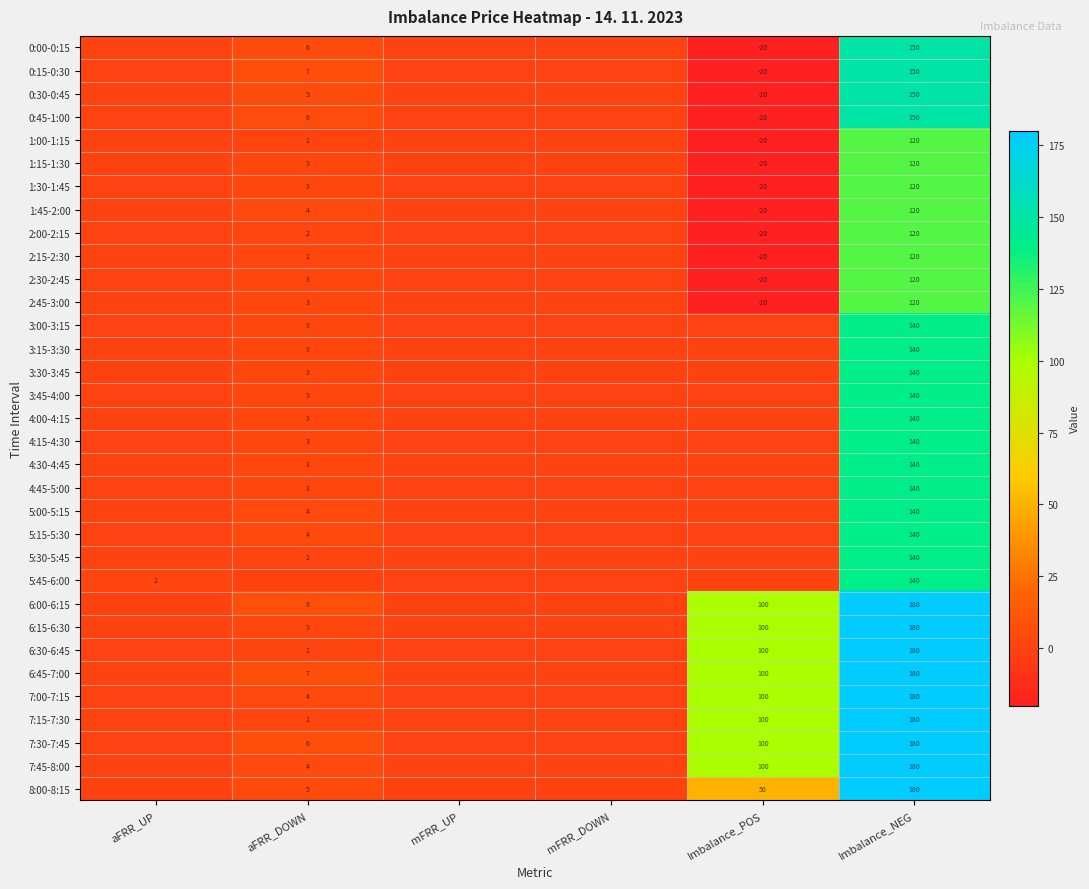

What is the spread (max minus min) of values at Imbalance_NEG?

60